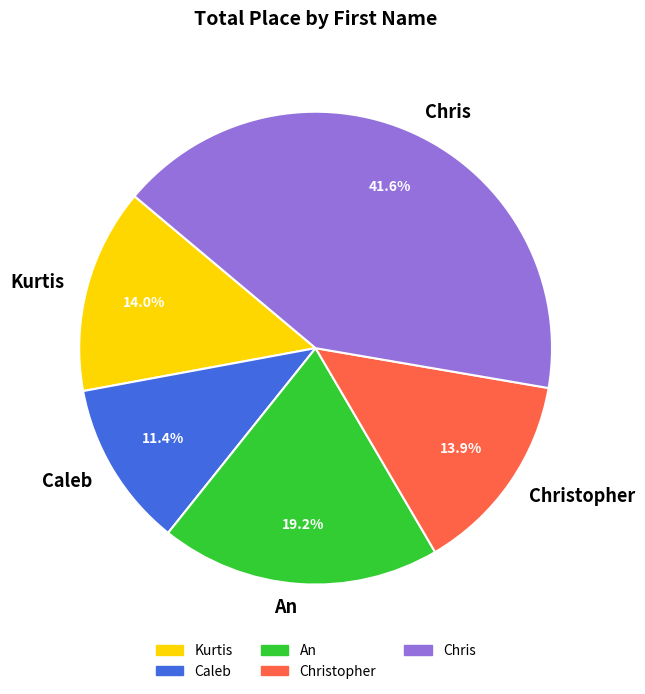

What is the total percentage of Christopher and Kurtis?

27.9%